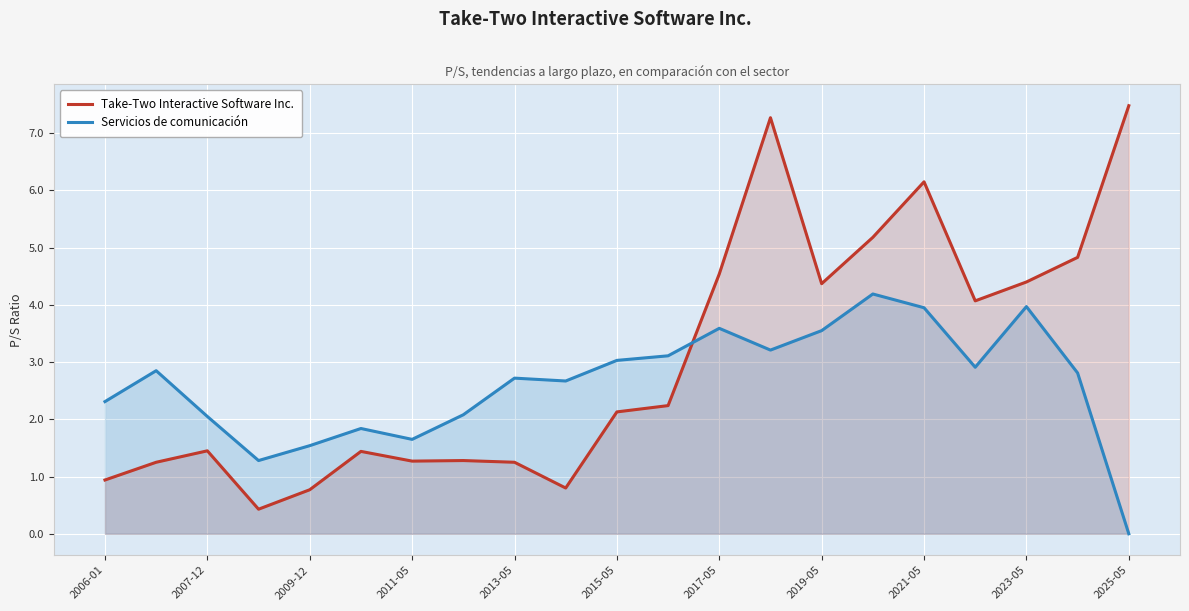

The value of Take-Two Interactive Software Inc. at 2006-01 is 0.9. True or false?

True